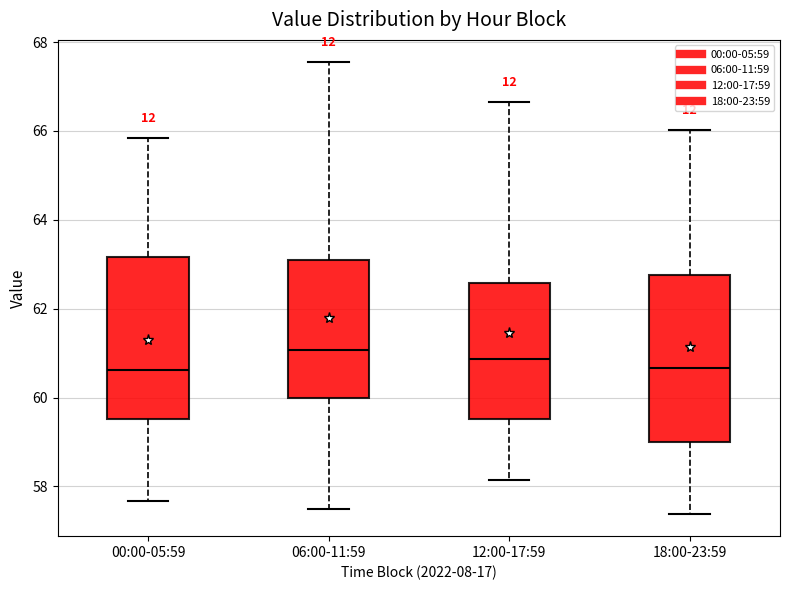

Reading left to right, transcribe this box plot: for each box, give where its median line is, the range the box spans, and where its two whiskers end, as read against the y-axis. The values are not printed on the chart, so give them approximately, as read against the axis.

00:00-05:59: median 60.6, box 59.6 to 63.2, whiskers 57.6 to 65.8
06:00-11:59: median 61.0, box 60.0 to 63.0, whiskers 57.6 to 67.6
12:00-17:59: median 60.8, box 59.6 to 62.6, whiskers 58.2 to 66.6
18:00-23:59: median 60.6, box 59.0 to 62.8, whiskers 57.4 to 66.0